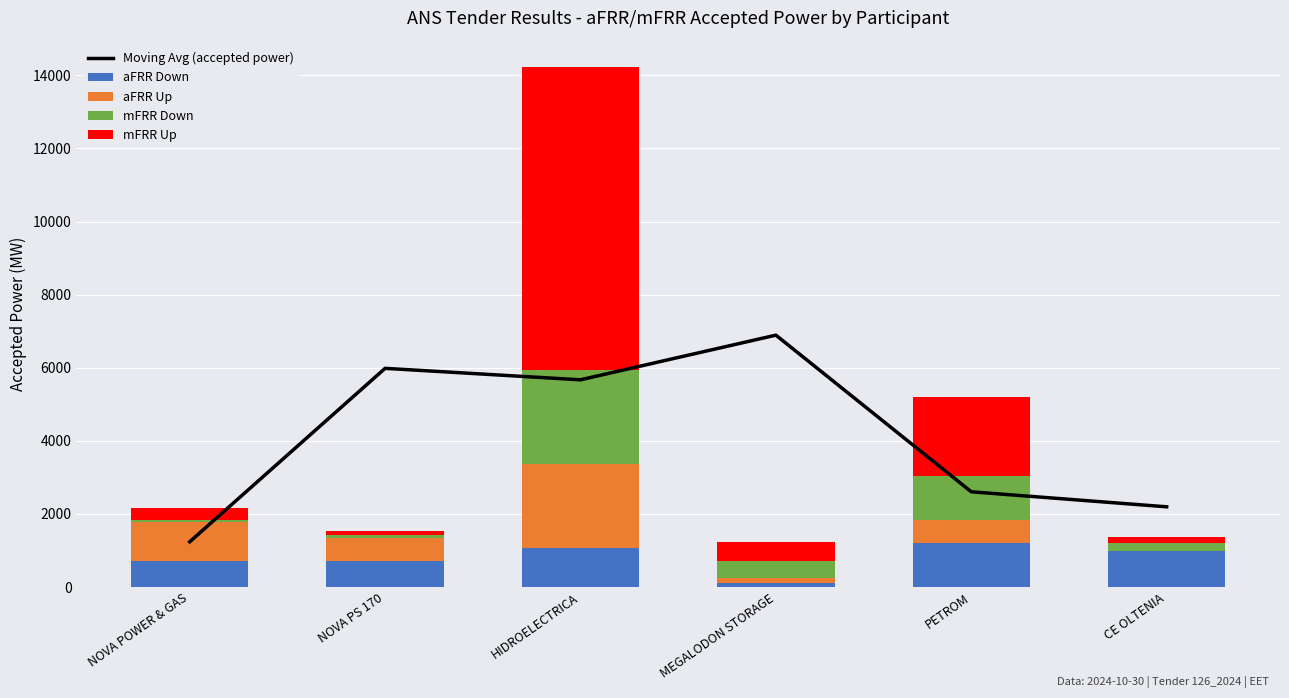

The value of aFRR Down at NOVA POWER & GAS is 704. True or false?

True